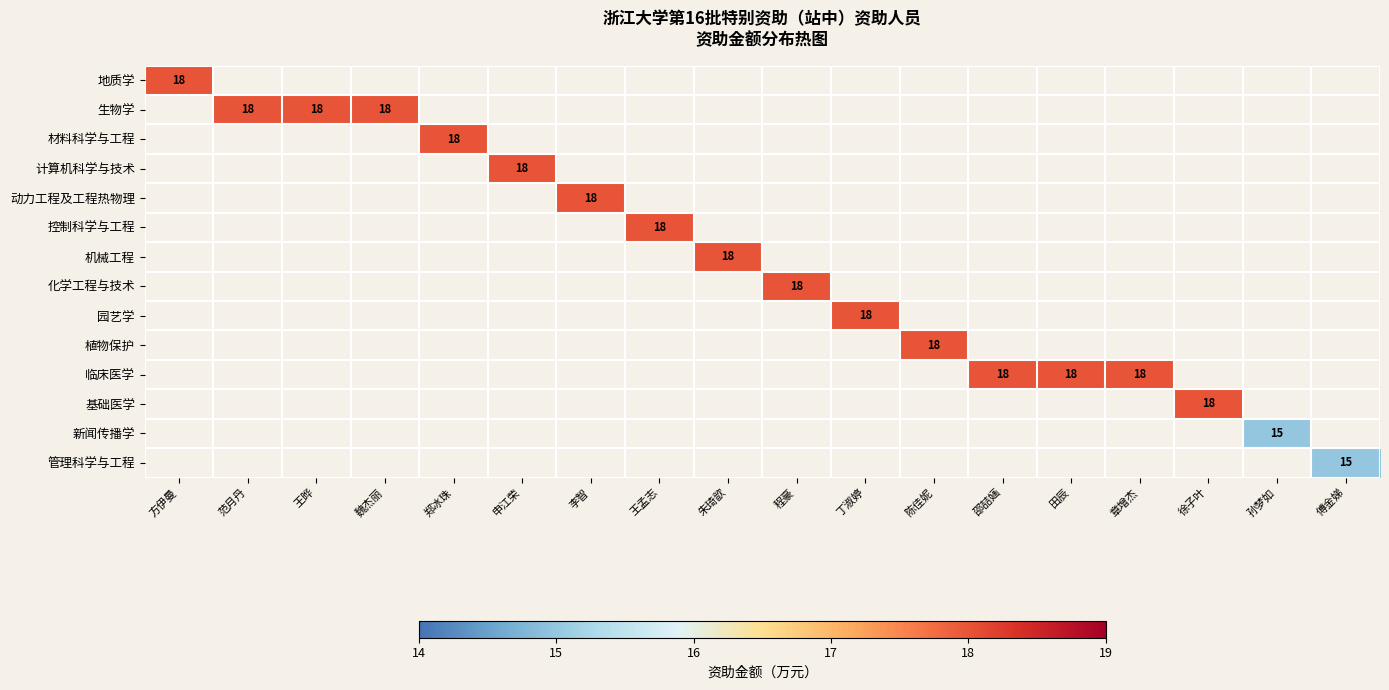

Rank the categories by 机械工程 value from lowest to highest.

方伊曼, 范月丹, 王晔, 魏杰丽, 郑冰珠, 申江荣, 李智, 王孟志, 朱琦歆, 程豪, 丁淑婷, 陈佳妮, 邵喆婳, 田辰, 章增杰, 徐子叶, 孙梦如, 傅金娣